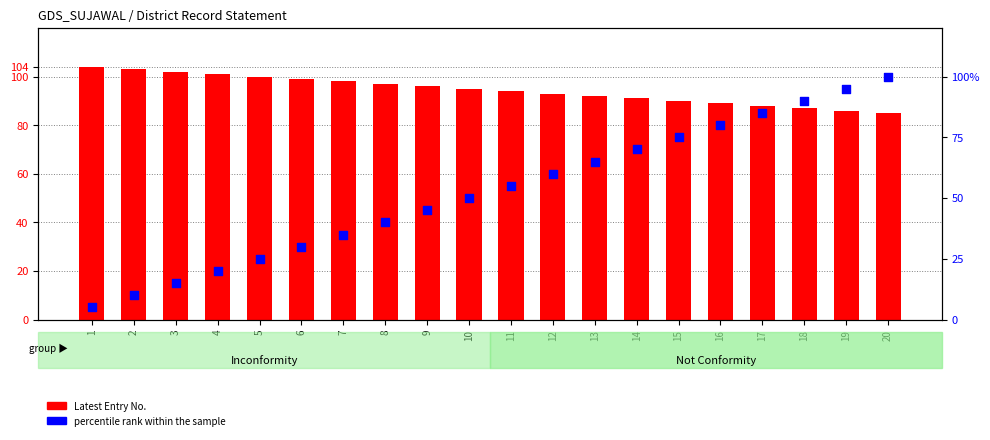

What are all the series names shown in the legend?

Latest Entry No., percentile rank within the sample